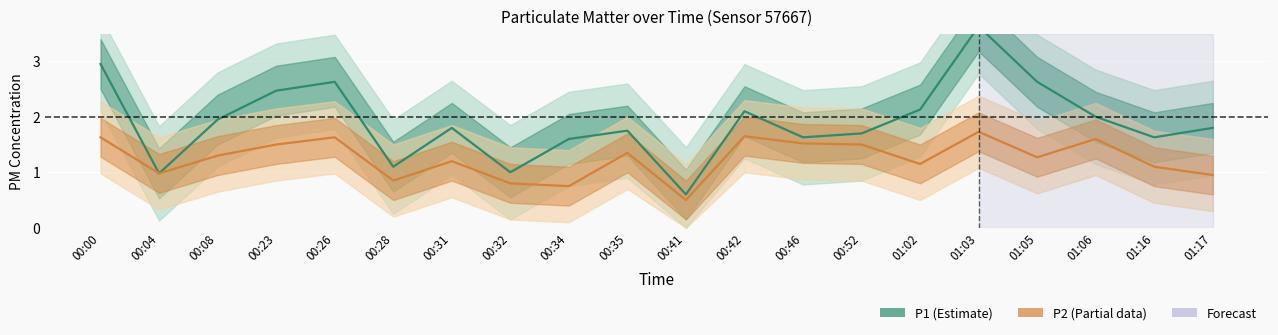

True or false: P1 (Estimate) has more than 1 points higher than both neighbors.

True